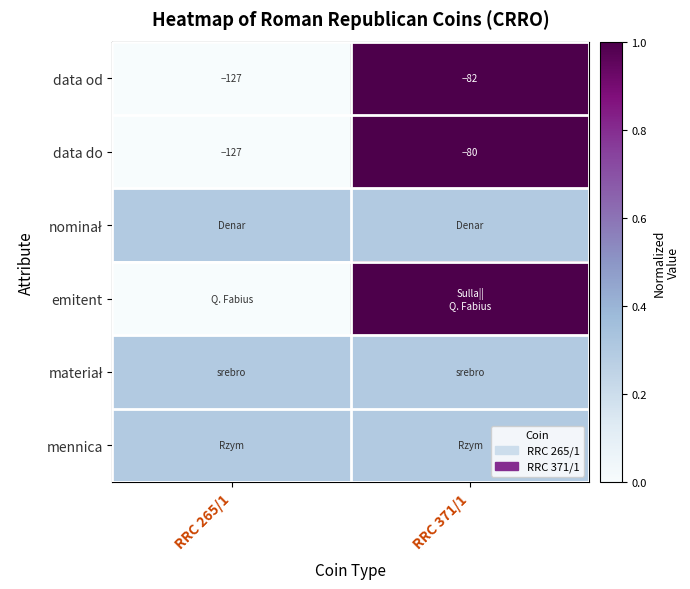

True or false: data od has a value of -127.0 at RRC 265/1.

True